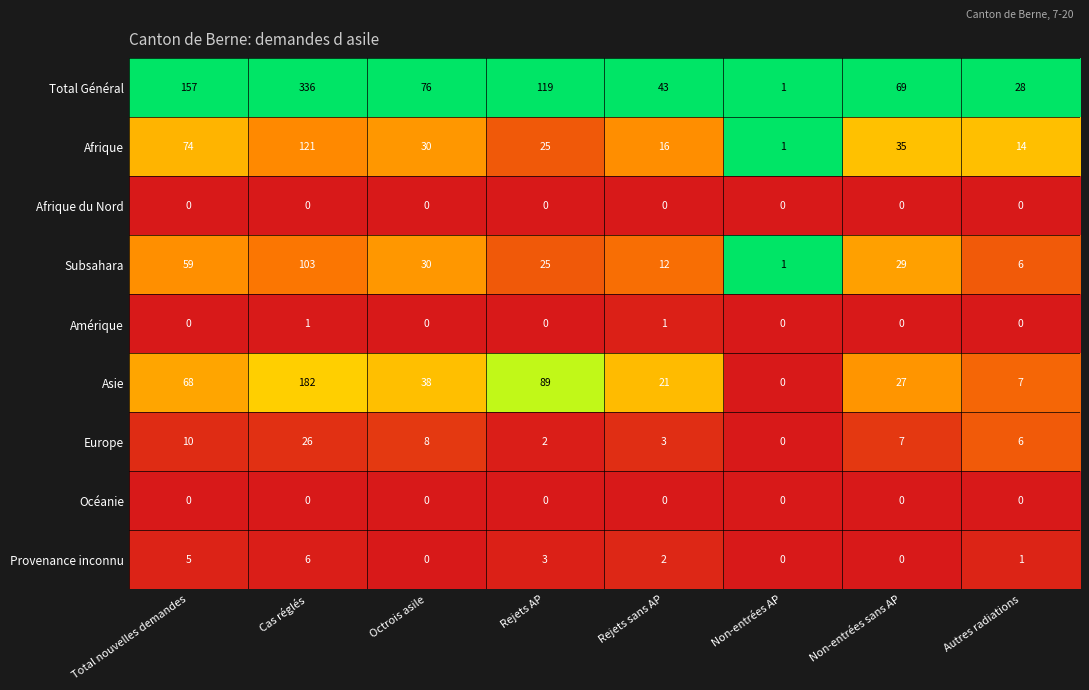

What is the highest value of the Asie series?

182